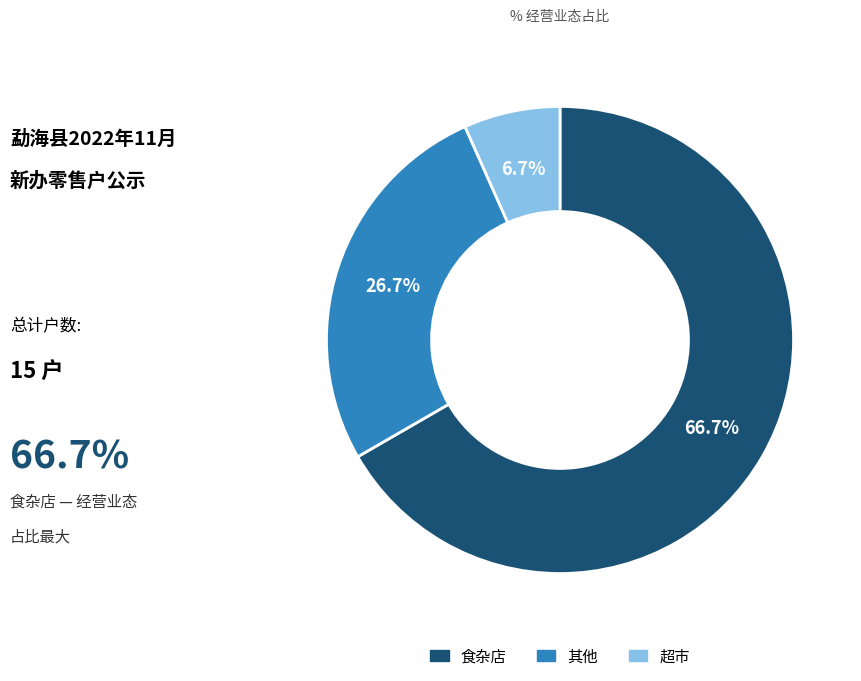

Does 超市 represent more than half of the total?

No